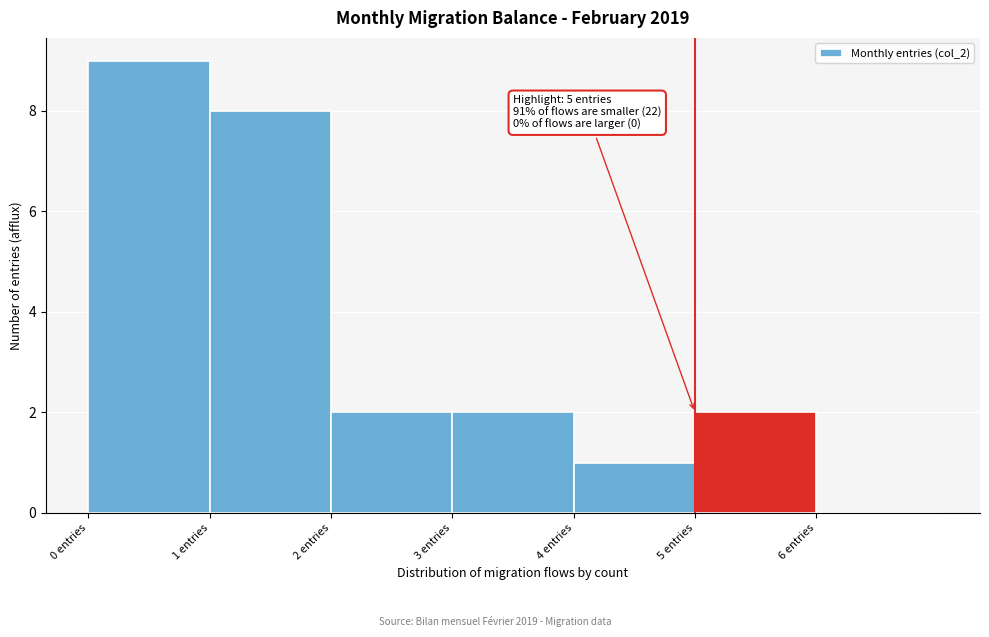

Which range on the x-axis has the tallest bar?

0 to 1